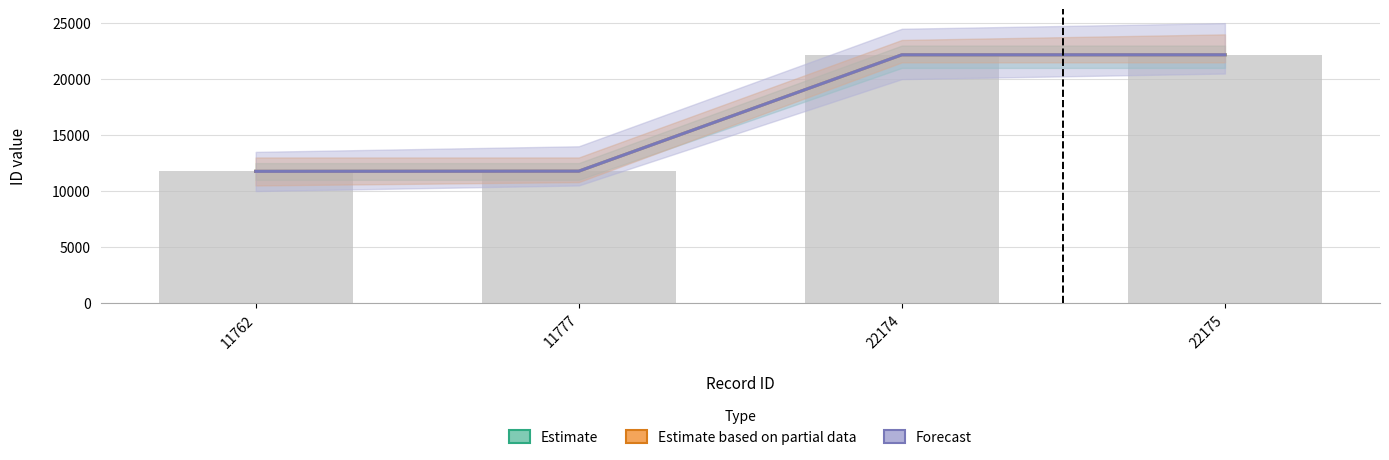

Reading left to right, transcribe all the data shown in this chart.

Estimate: 11762=11762	11777=11777	22174=22174	22175=22175
Estimate based on partial data: 11762=11762	11777=11777	22174=22174	22175=22175
Forecast: 11762=11762	11777=11777	22174=22174	22175=22175